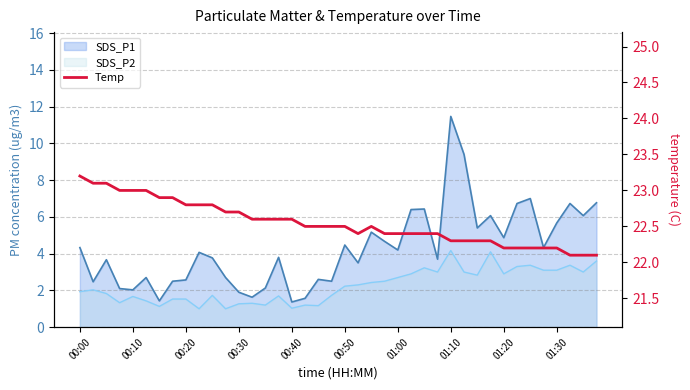

What is the ratio of the value at 00:20 to the value at 00:10?

1.0